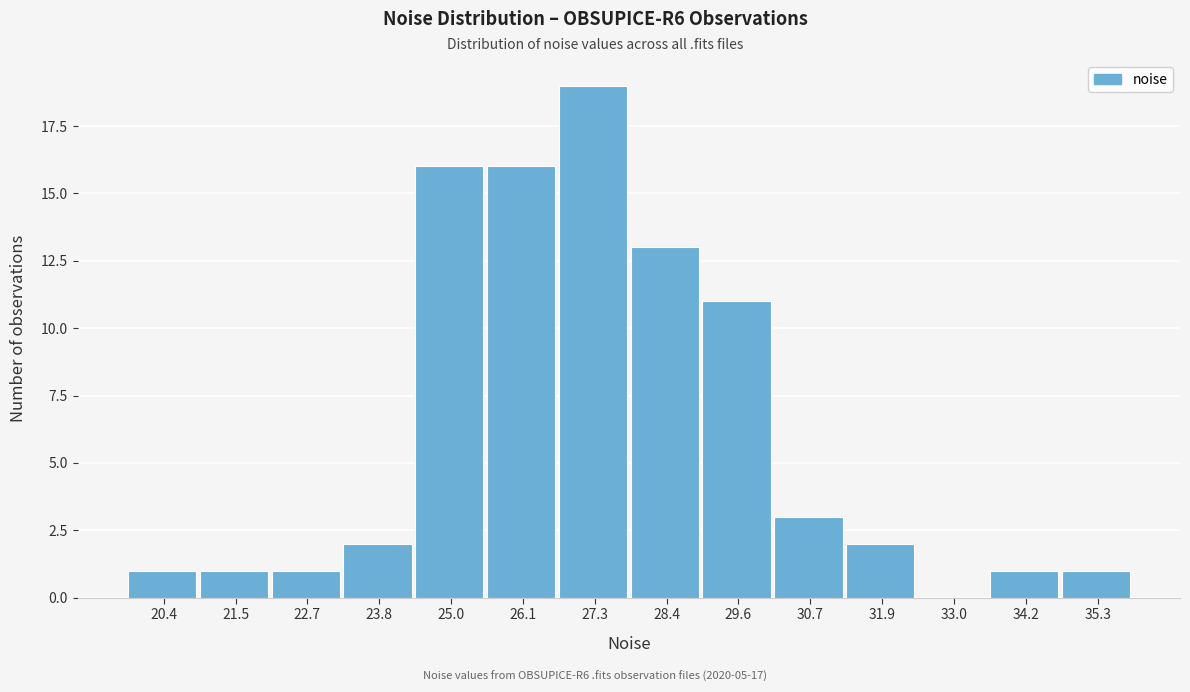

Reading left to right, what are all the values shown in this chart?

20.4=1	21.5=1	22.7=1	23.8=2	25.0=16	26.1=16	27.3=19	28.4=13	29.6=11	30.7=3	31.9=2	33.0=0	34.2=1	35.3=1